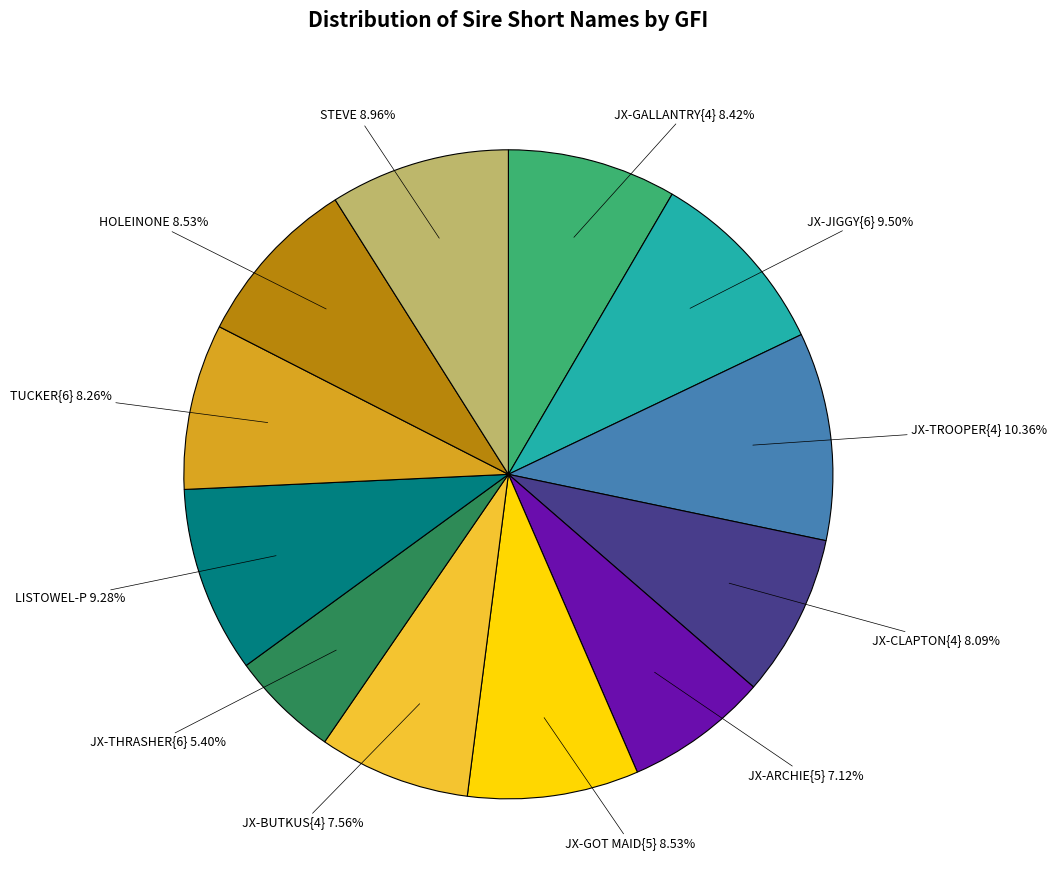

True or false: HOLEINONE accounts for 9% of the total.

True